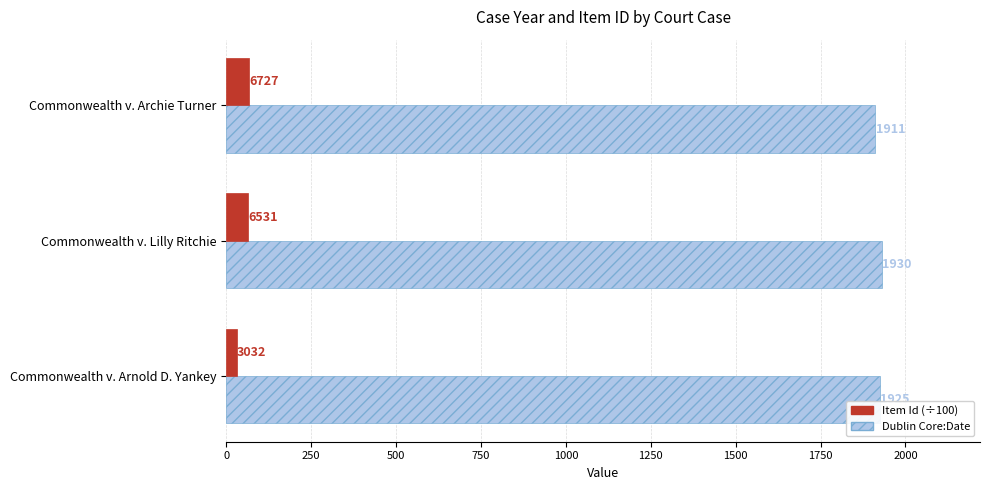

What is the sum of the Dublin Core:Date values at Commonwealth v. Archie Turner and Commonwealth v. Lilly Ritchie?

3841.0